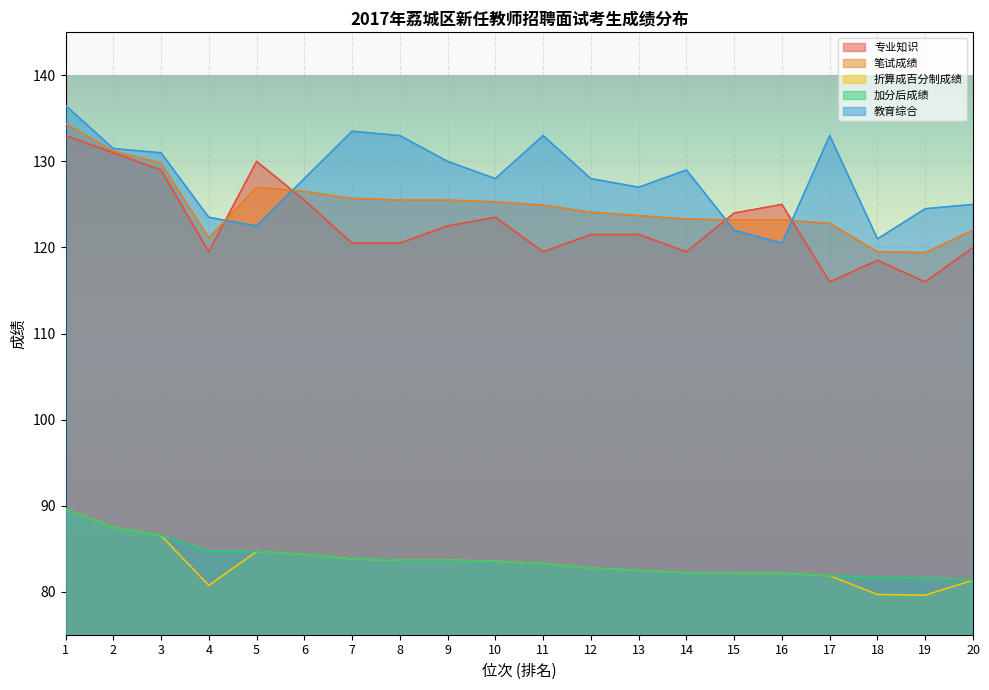

True or false: 专业知识 and 折算成百分制成绩 intersect in this chart.

False